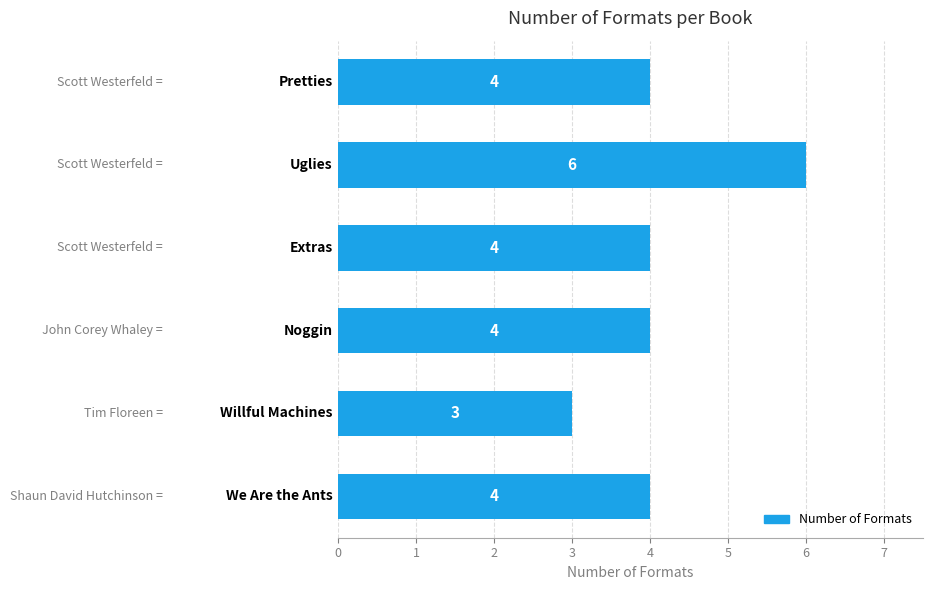

How many categories are shown in the chart?

6